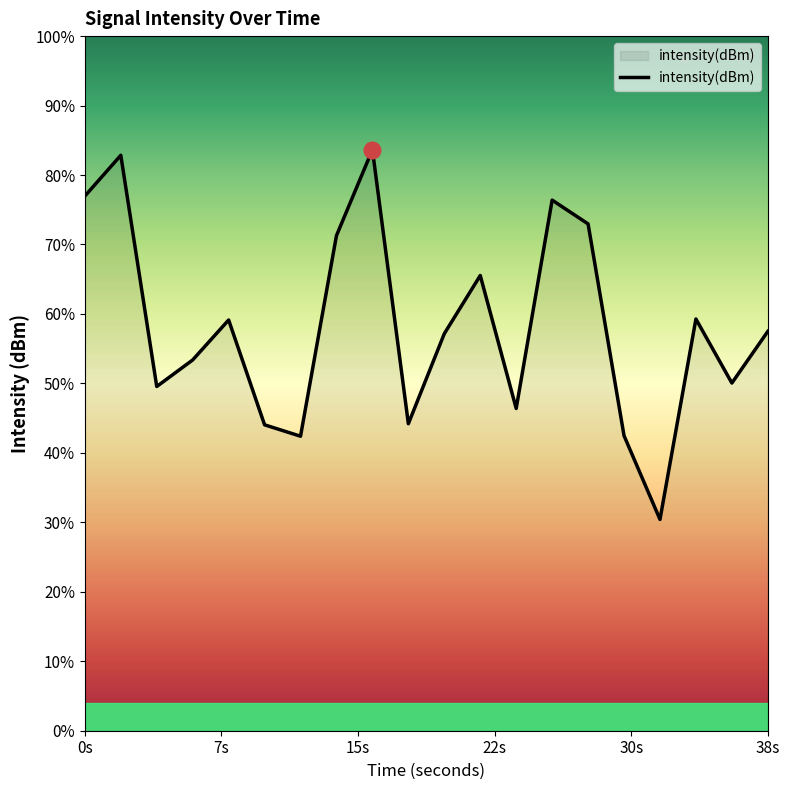

Rank the categories by value from lowest to highest.

32, 12, 30, 10, 18, 24, 4, 36, 6, 20, 38, 8, 34, 22, 14, 28, 26, 0, 2, 16